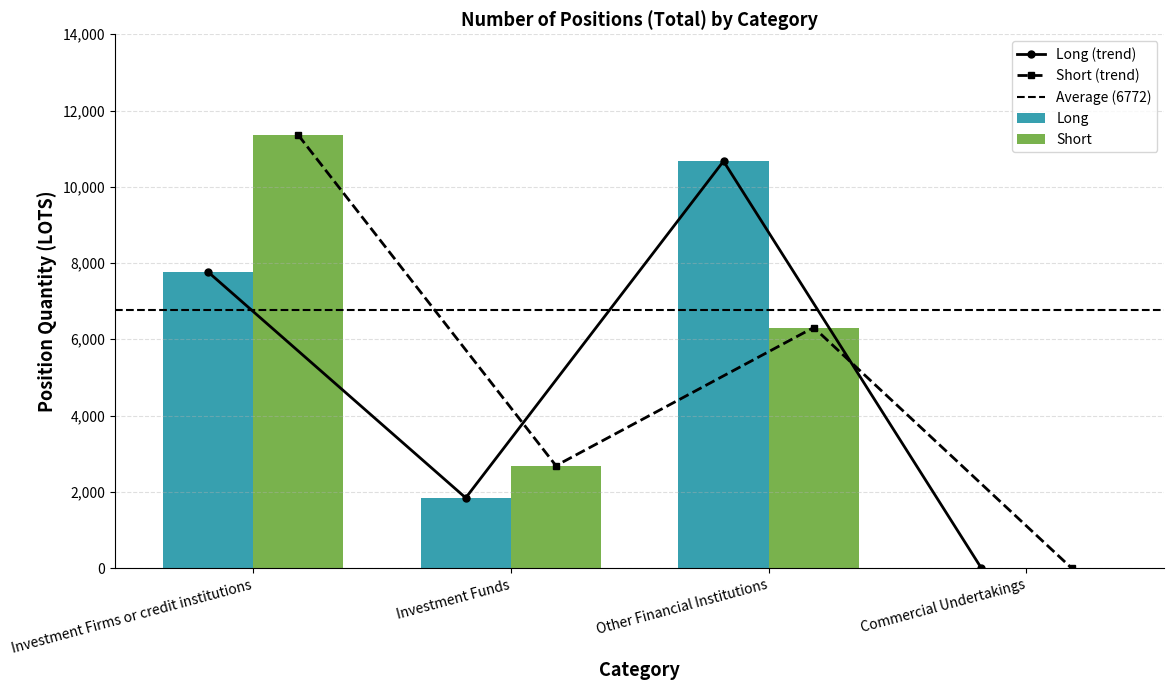

Between Other Financial Institutions and Commercial Undertakings, which series saw the biggest shift?

Long